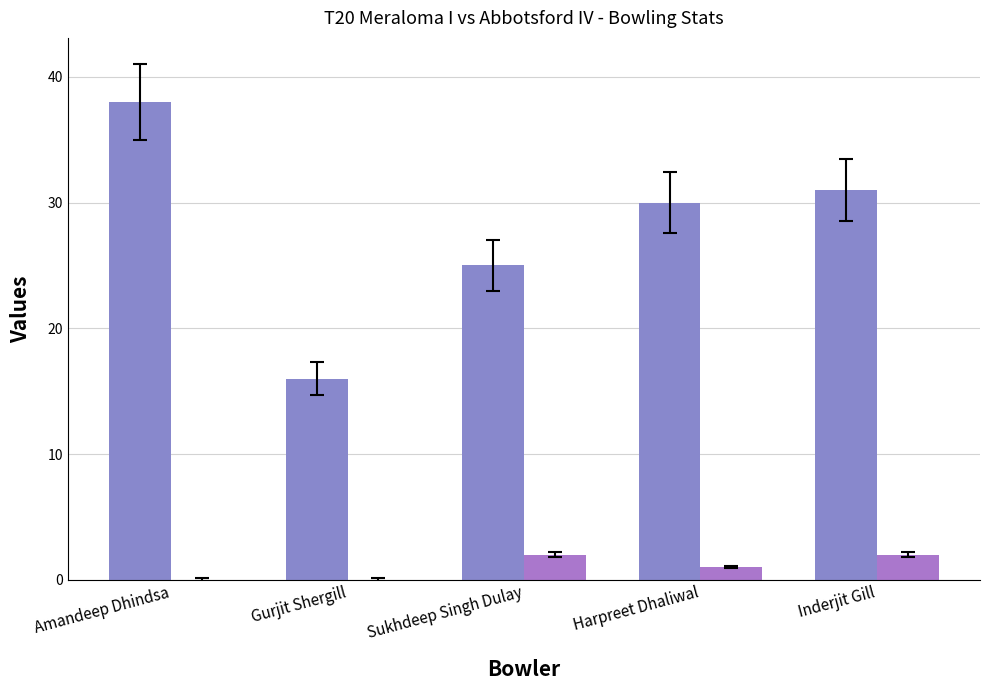

What is the maximum value shown in the chart?

38